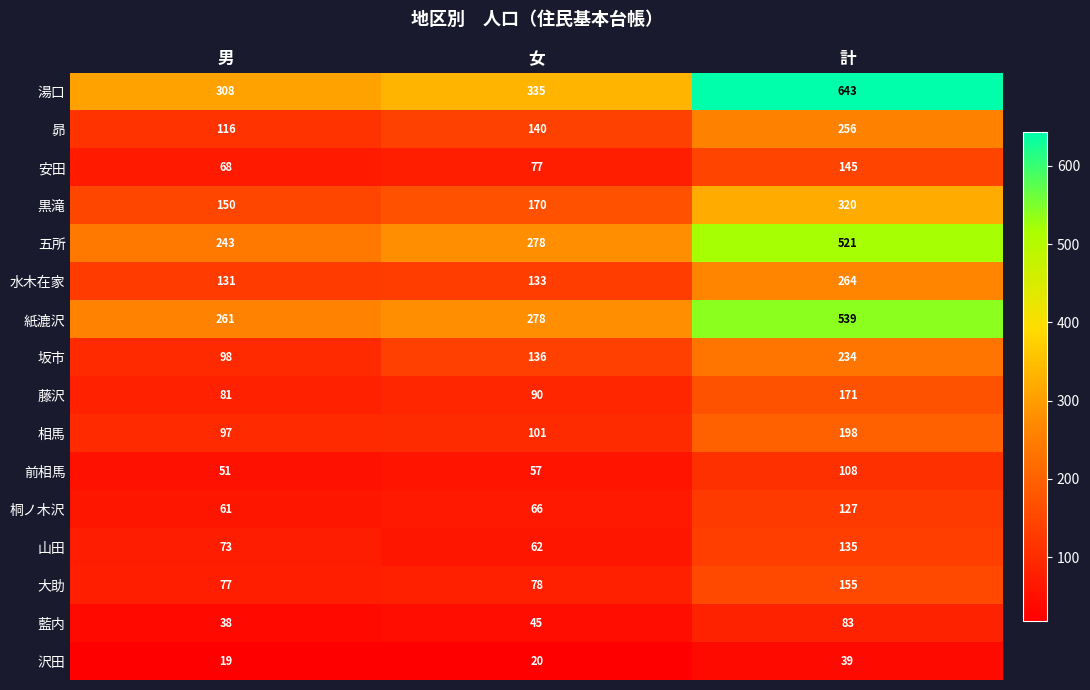

The 五所 series shows 436 at 女. True or false?

False